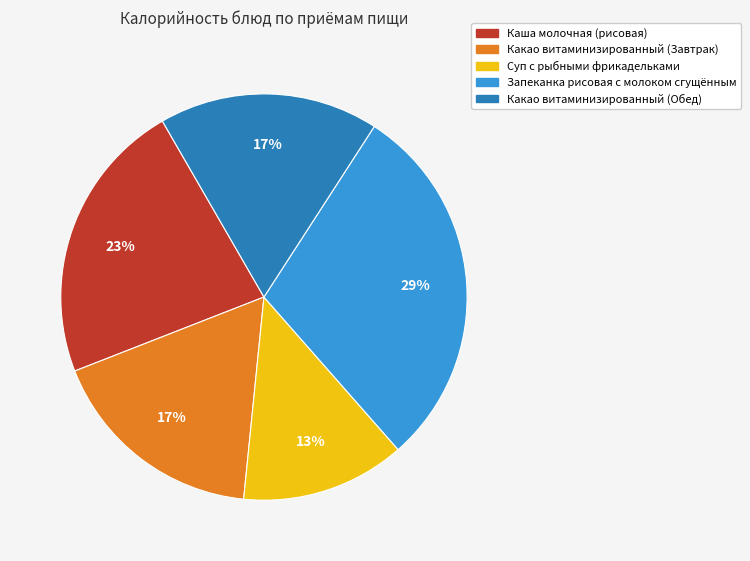

Does Какао витаминизированный (Обед) represent more than half of the total?

No